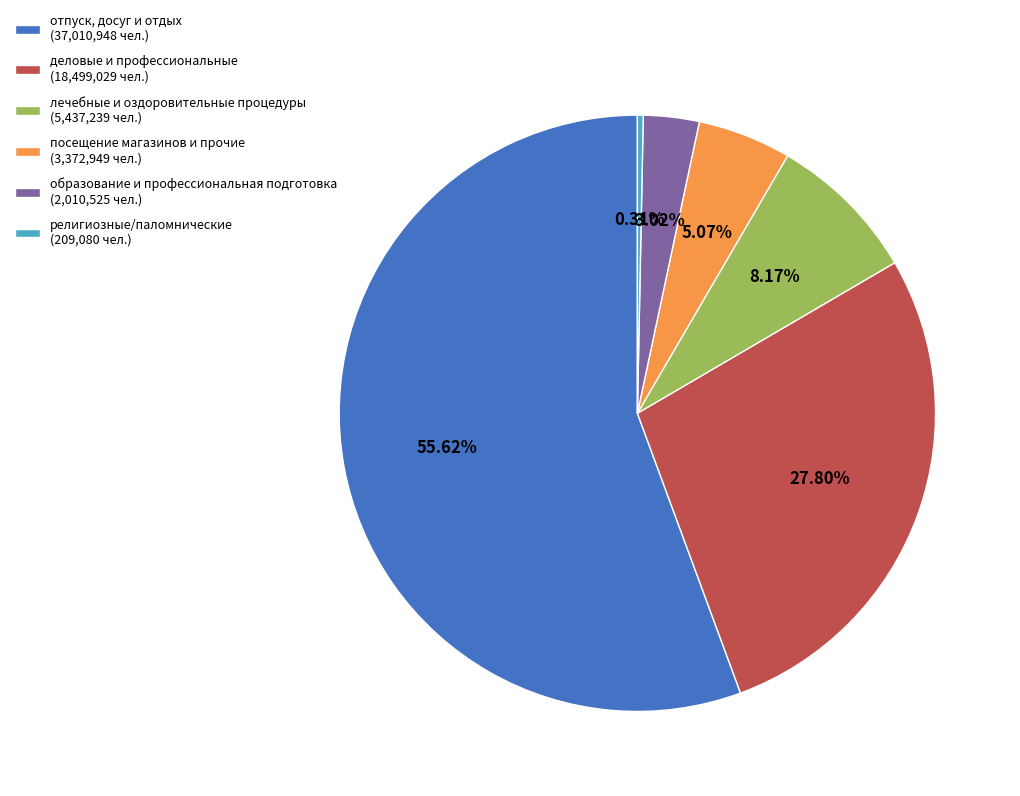

Does отпуск, досуг и отдых represent more than half of the total?

Yes